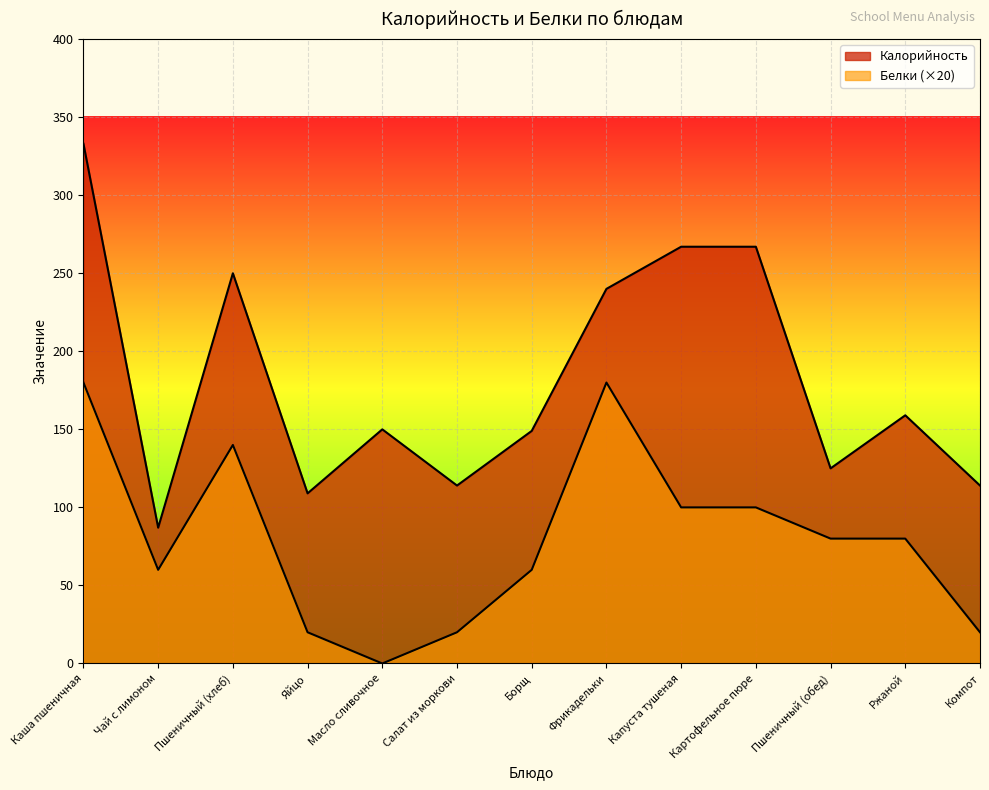

Rank the series by their average value, from lowest to highest.

Белки, Калорийность